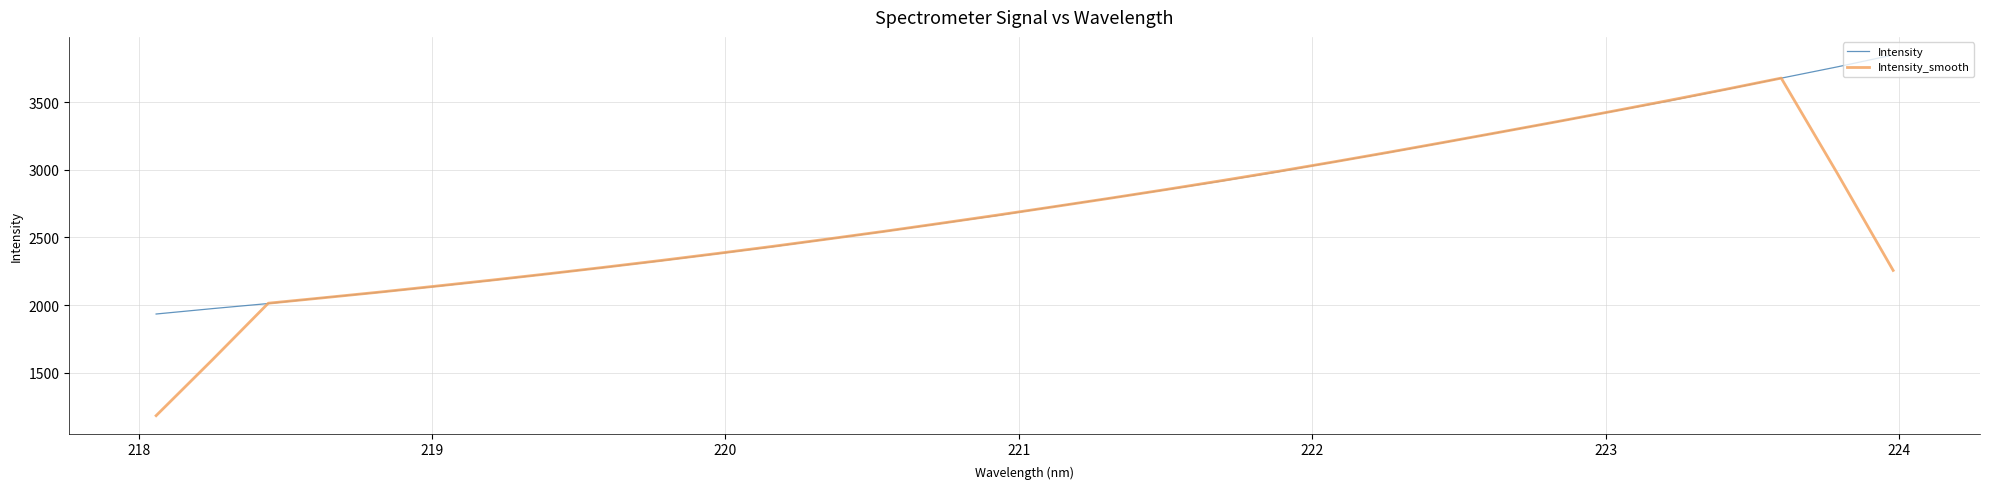

Which series has the largest range (max minus min)?

Intensity_smooth